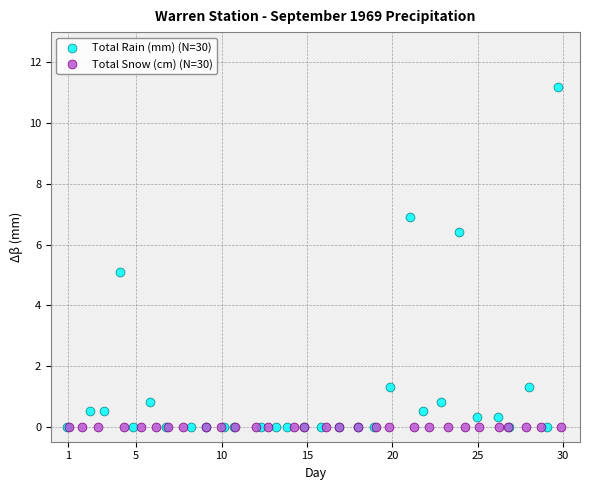

Which series contains the highest Y value?

Total Rain (mm) (N=30)